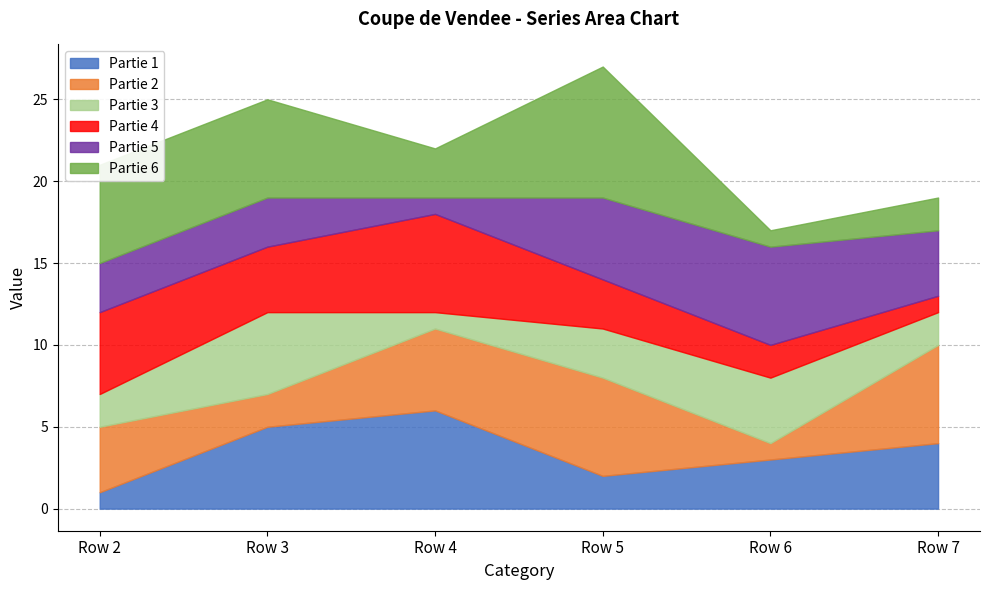

After their last crossing, which series has the higher values: Partie 4 or Partie 5?

Partie 5